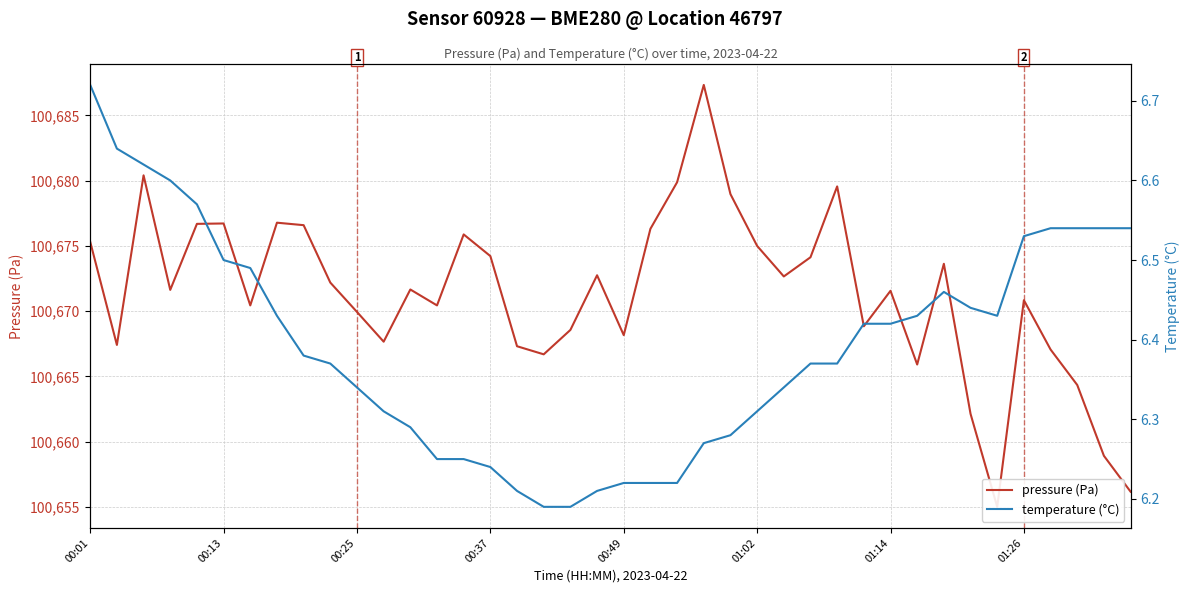

True or false: temperature (°C) and pressure (Pa) cross at least once.

False